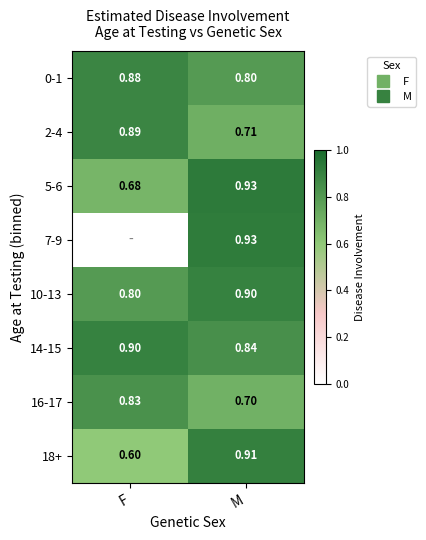

Is it true that 2-4 equals 1.5 at F?

False